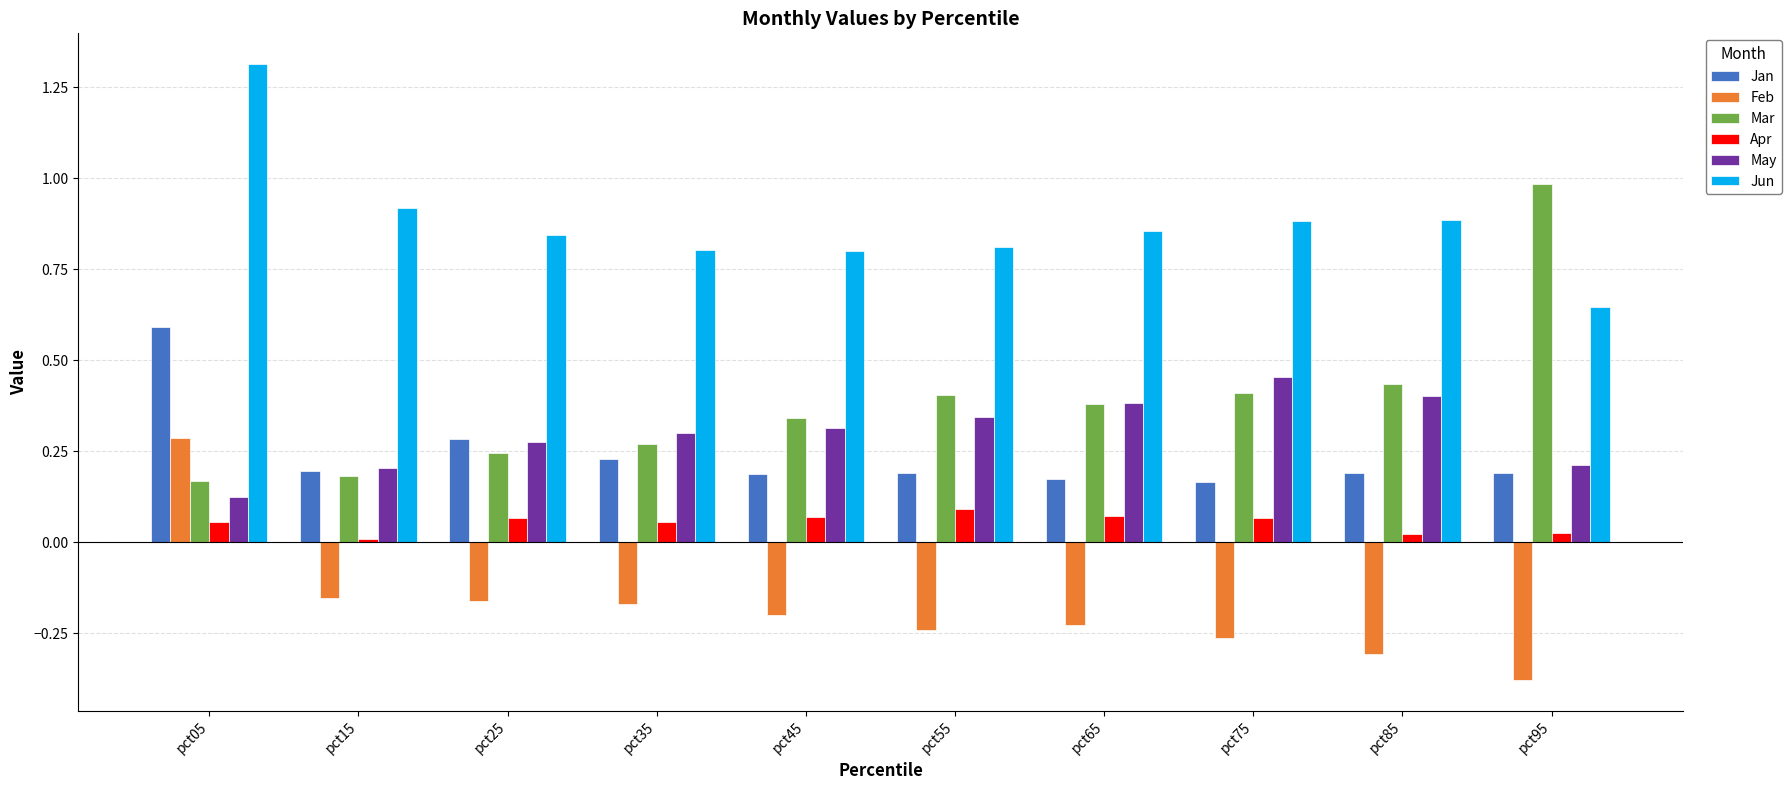

The value of May at pct15 is 0.3. True or false?

False